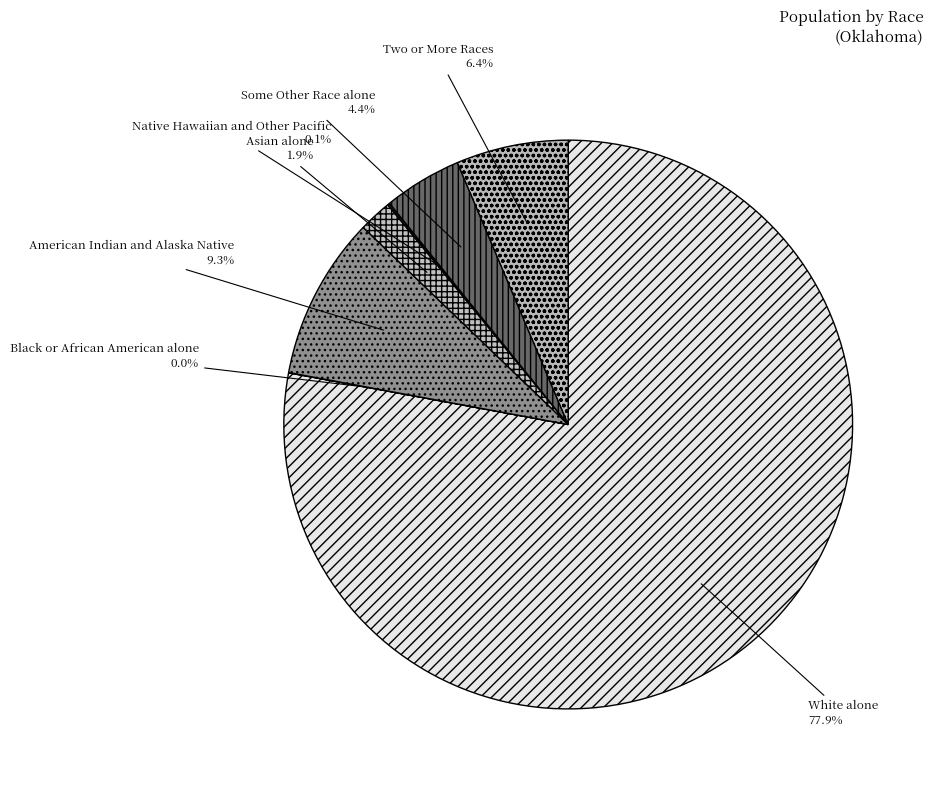

The Two or More Races slice represents 19% of the pie. True or false?

False